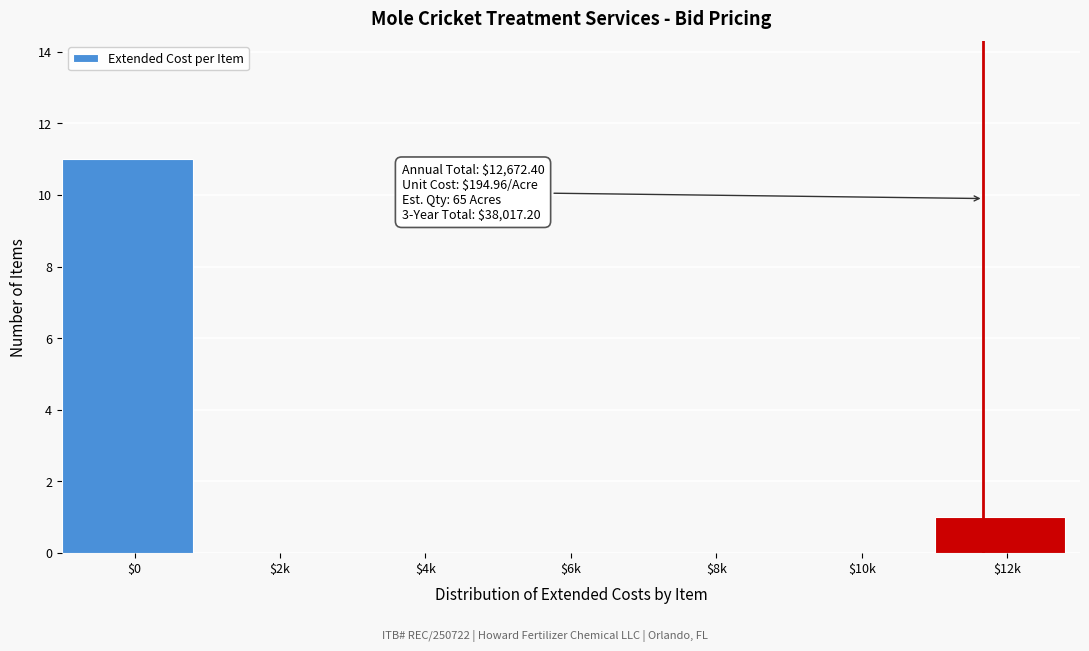

Which label corresponds to the largest value in the chart?

$0